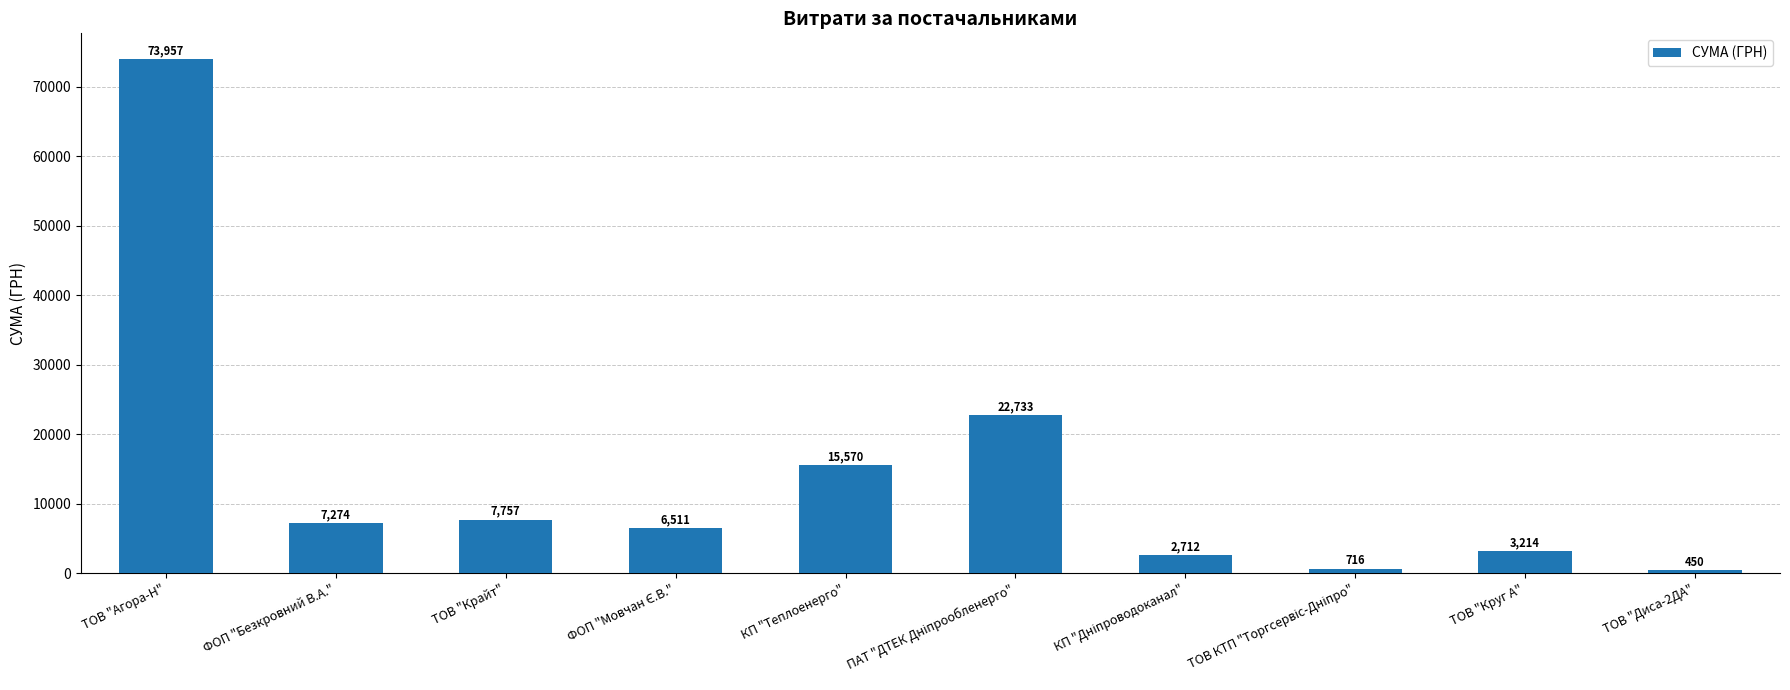

What is the minimum value shown in the chart?

450.0